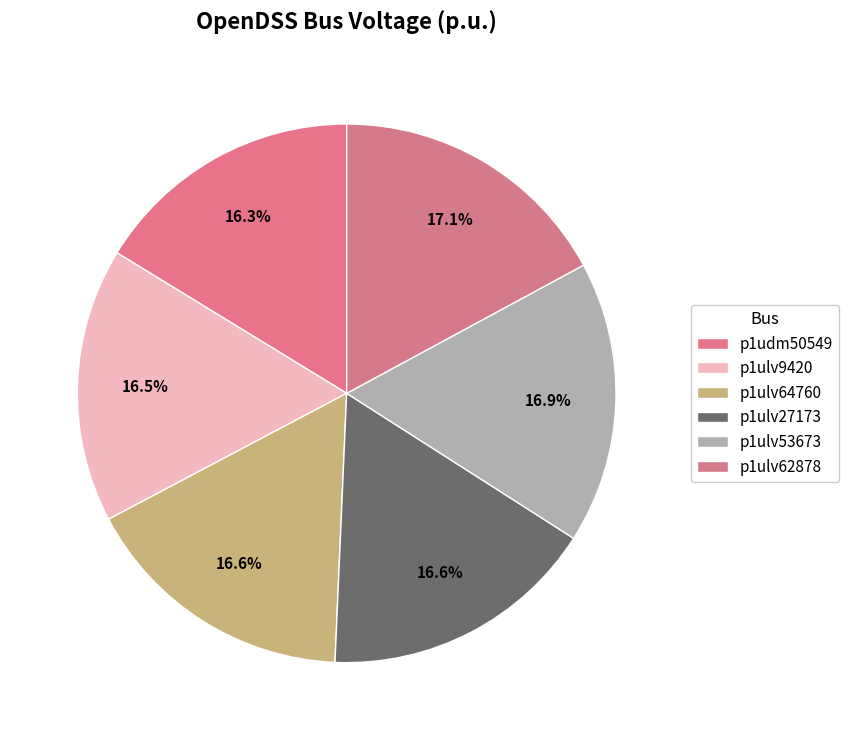

Count the number of slices in the pie.

6